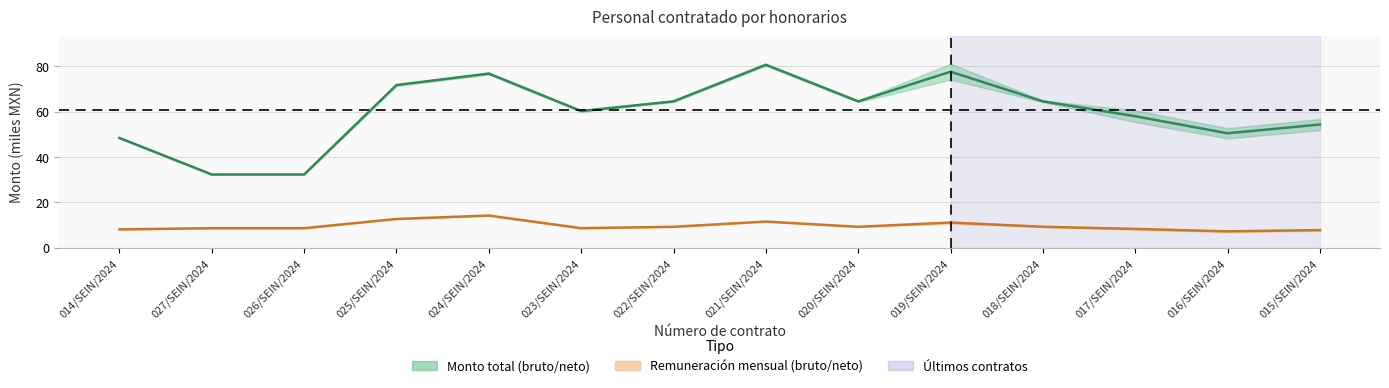

True or false: Remuneración mensual bruta and Monto total bruto intersect in this chart.

False